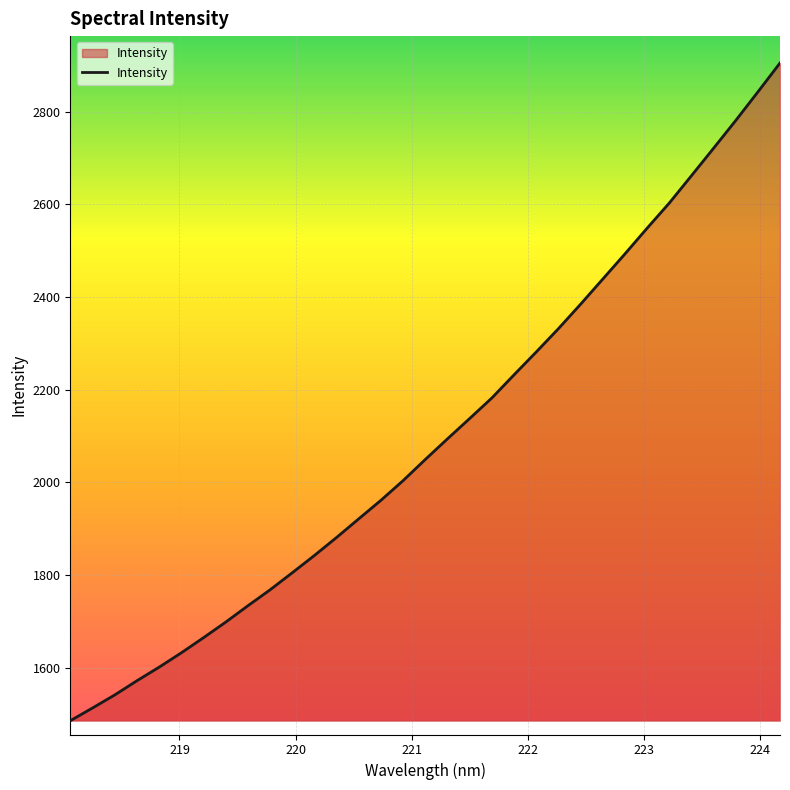

What is the smallest value displayed?

1485.4